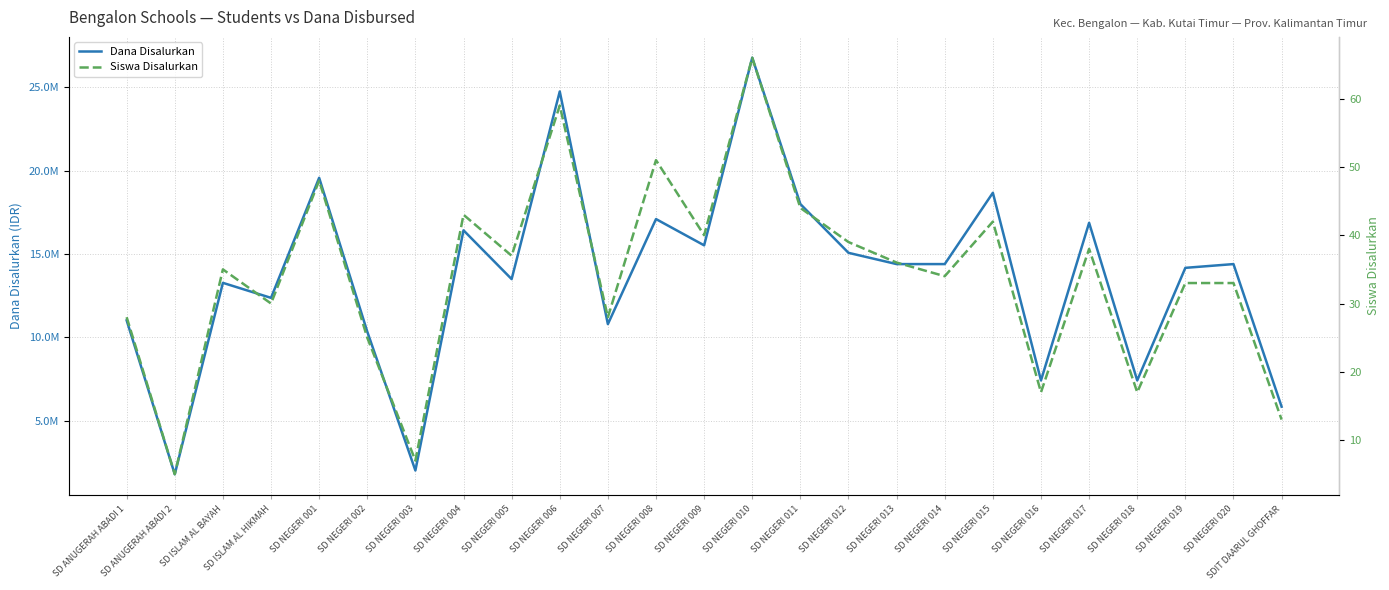

Which label corresponds to the smallest value in the chart?

SD ANUGERAH ABADI 2